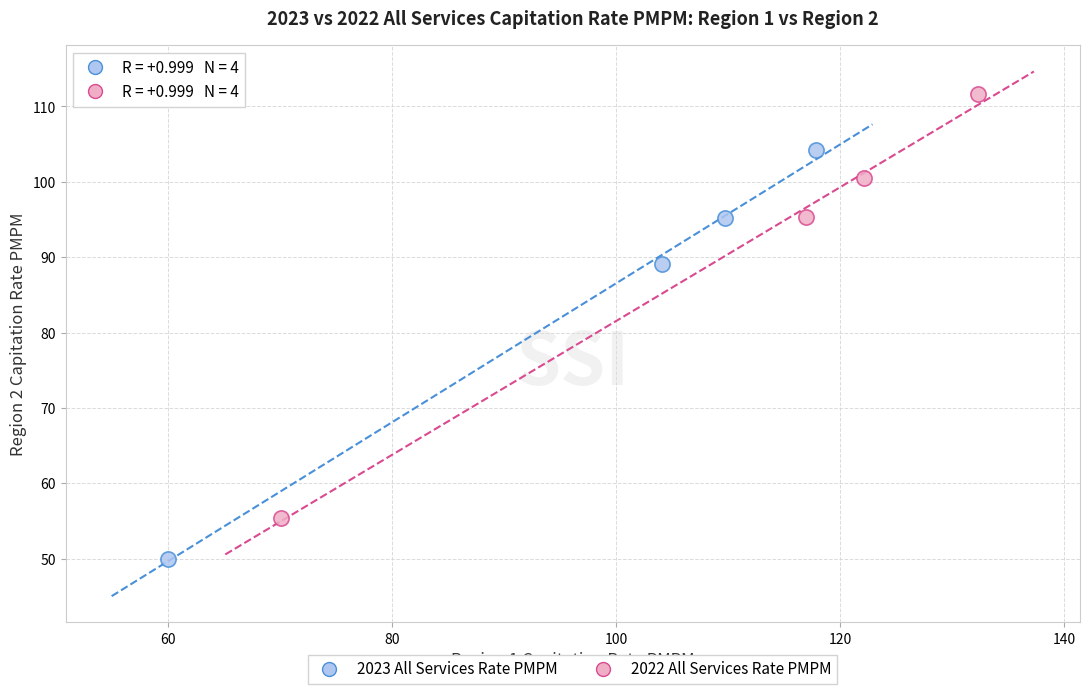

Which series reaches the minimum Y coordinate?

2023 All Services Rate PMPM